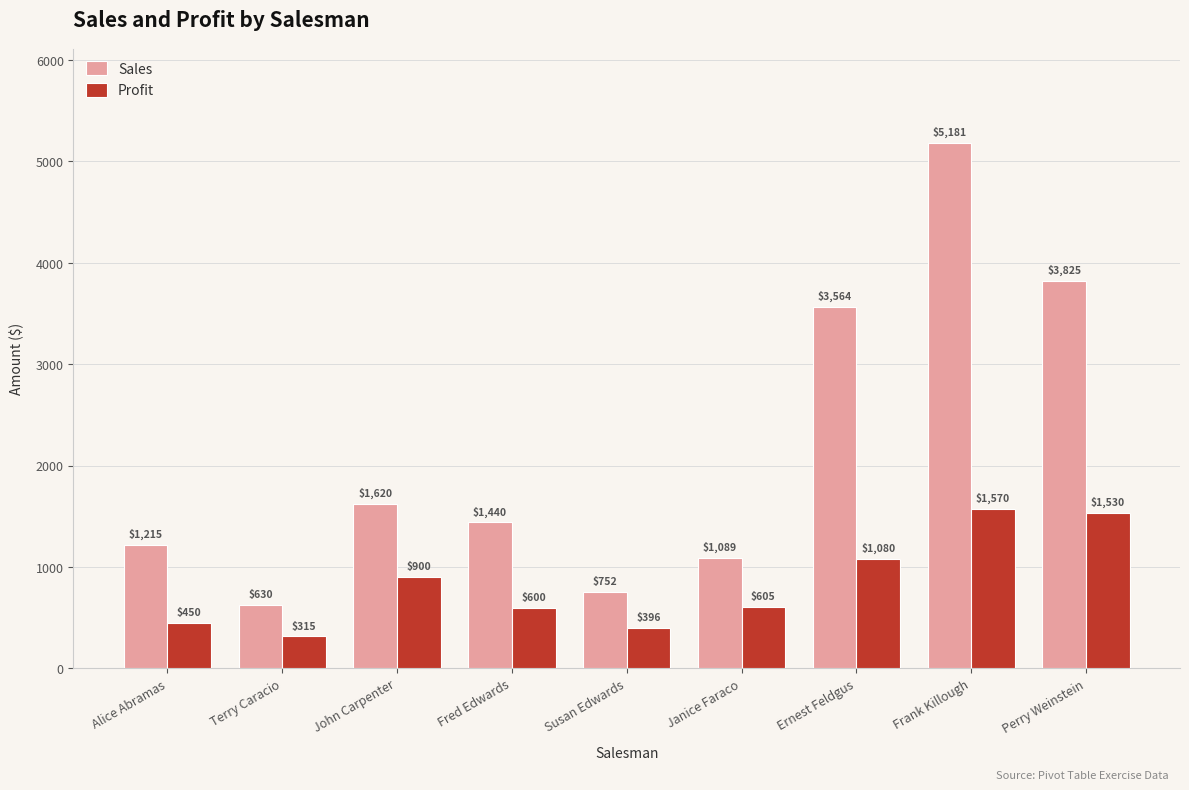

Reading left to right, transcribe all the data shown in this chart.

Sales: Alice Abramas=1215	Terry Caracio=630	John Carpenter=1620	Fred Edwards=1440	Susan Edwards=752	Janice Faraco=1089	Ernest Feldgus=3564	Frank Killough=5181	Perry Weinstein=3825
Profit: Alice Abramas=450	Terry Caracio=315	John Carpenter=900	Fred Edwards=600	Susan Edwards=396	Janice Faraco=605	Ernest Feldgus=1080	Frank Killough=1570	Perry Weinstein=1530